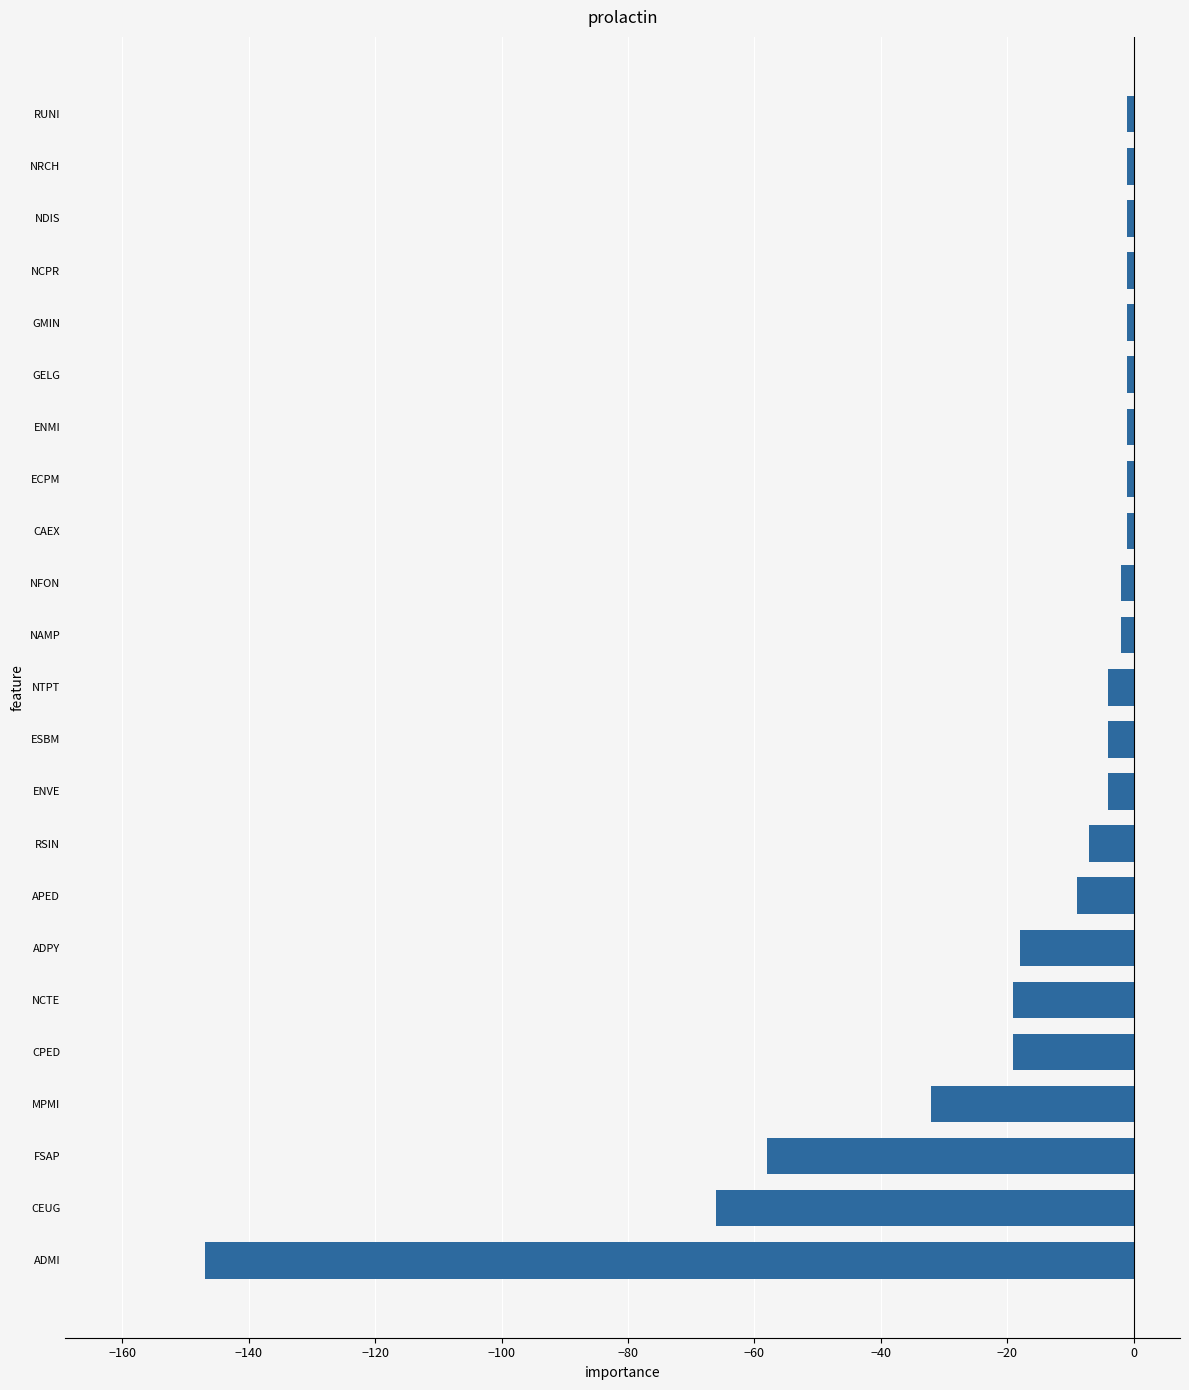

How many bars are there in total?

23